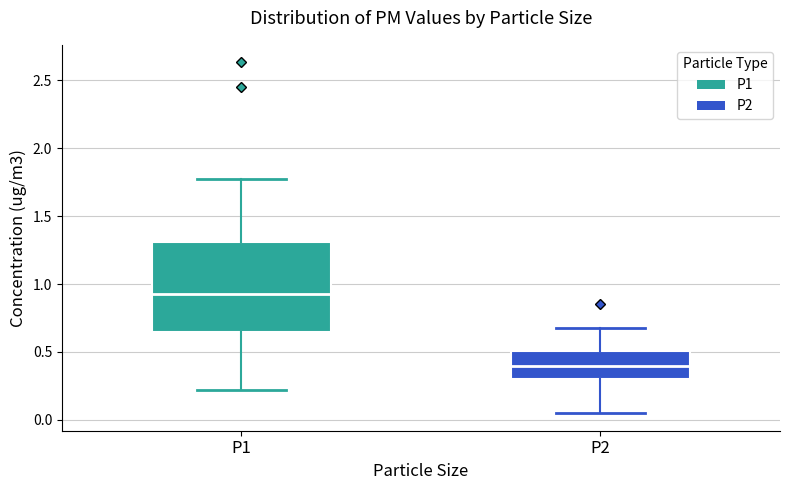

Reading left to right, read every box against the y-axis: the position of its median line, the range the box covers, and the ends of its whiskers. The values are not printed on the chart, so give them approximately, as read against the axis.

P1: median 0.95, box 0.65 to 1.30, whiskers 0.20 to 1.75
P2: median 0.40, box 0.30 to 0.50, whiskers 0.05 to 0.70